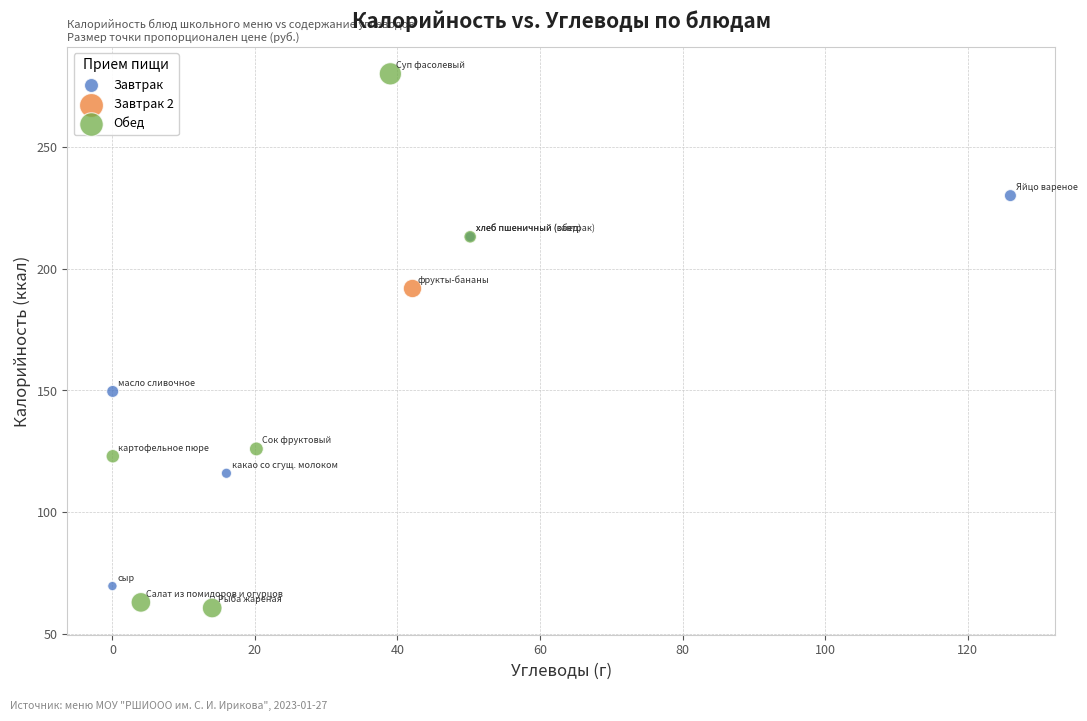

What are all the series names shown in the legend?

Завтрак, Завтрак 2, Обед